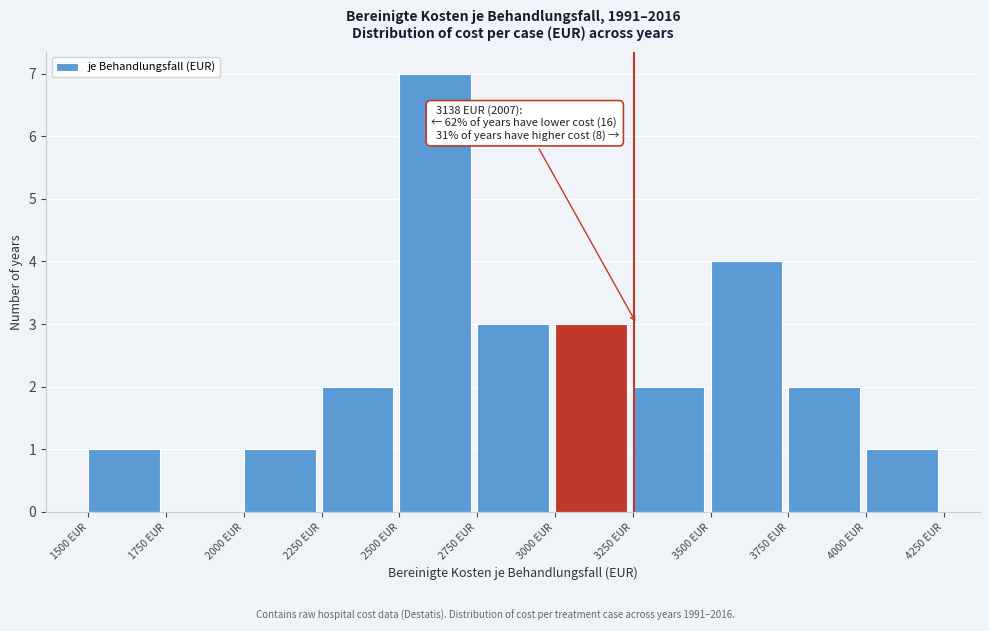

Over which range of the x-axis is the bar tallest?

2500 to 2750